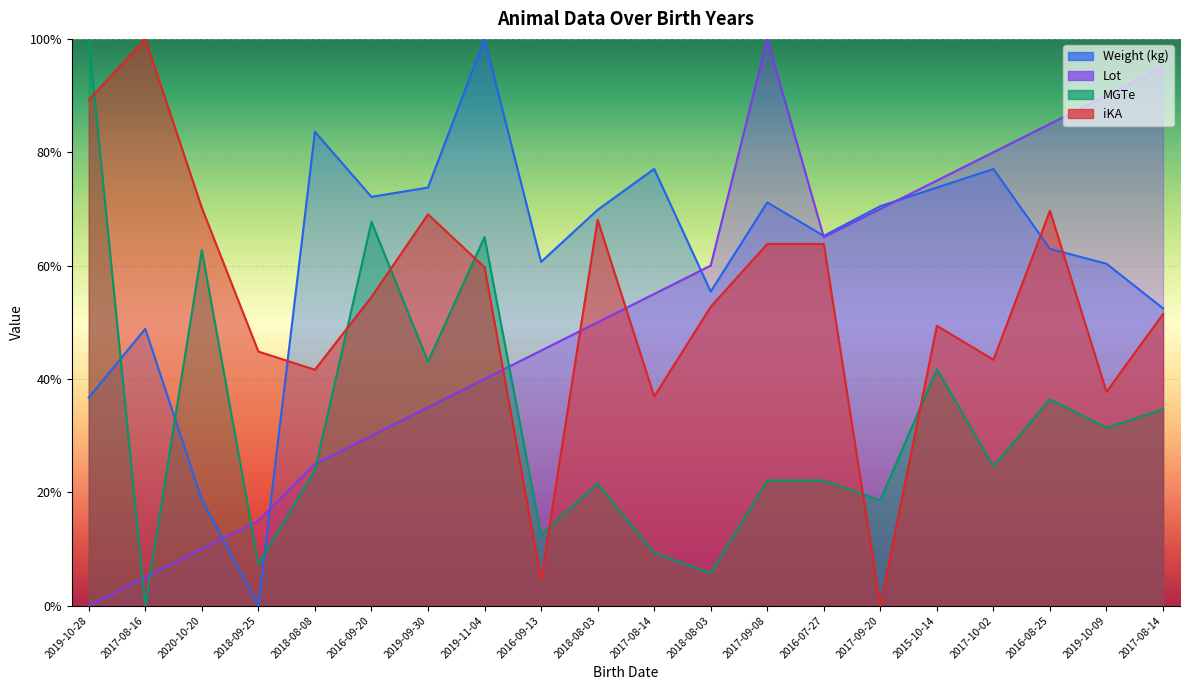

True or false: MGTe has a value of 31.4 at 2019-10-09.

True